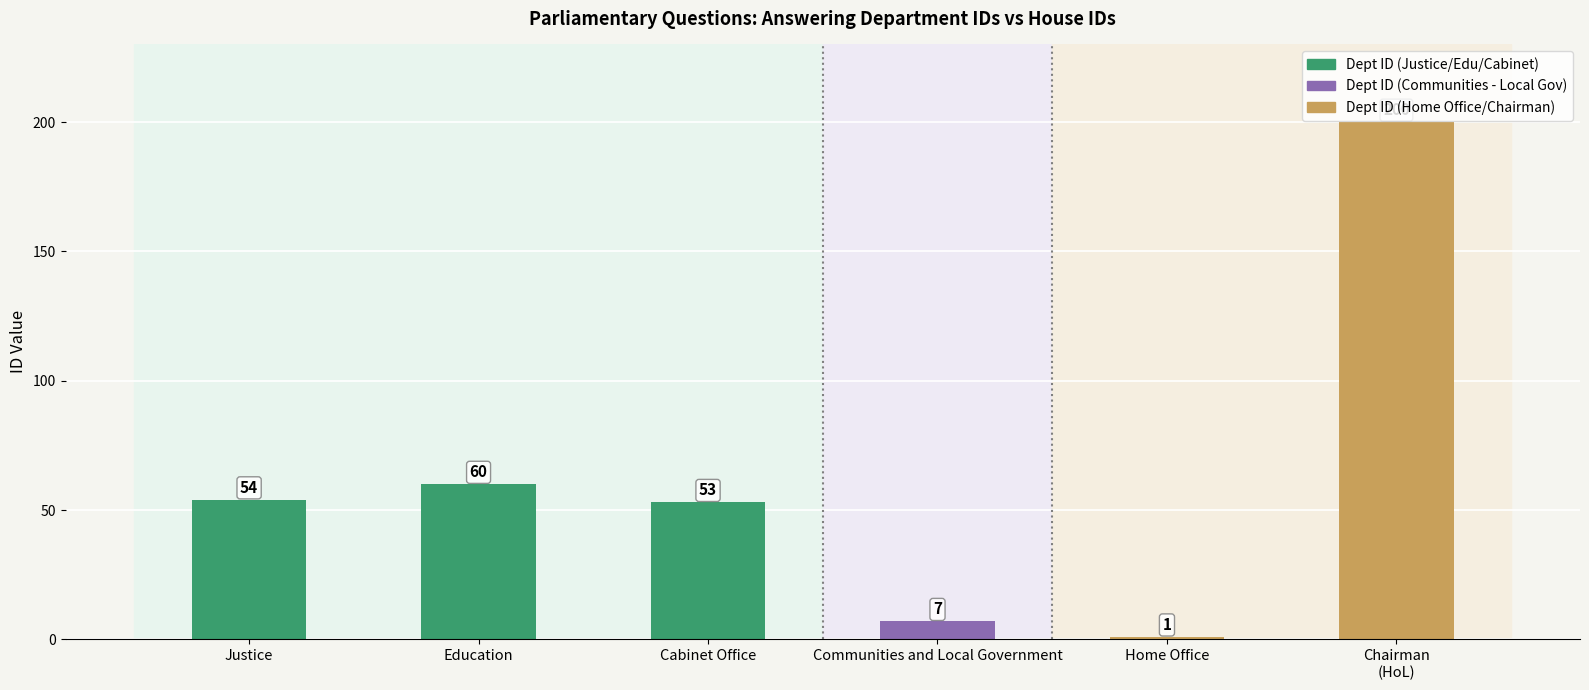

Reading left to right, what are all the values shown in this chart?

54	60	53	7	1	200